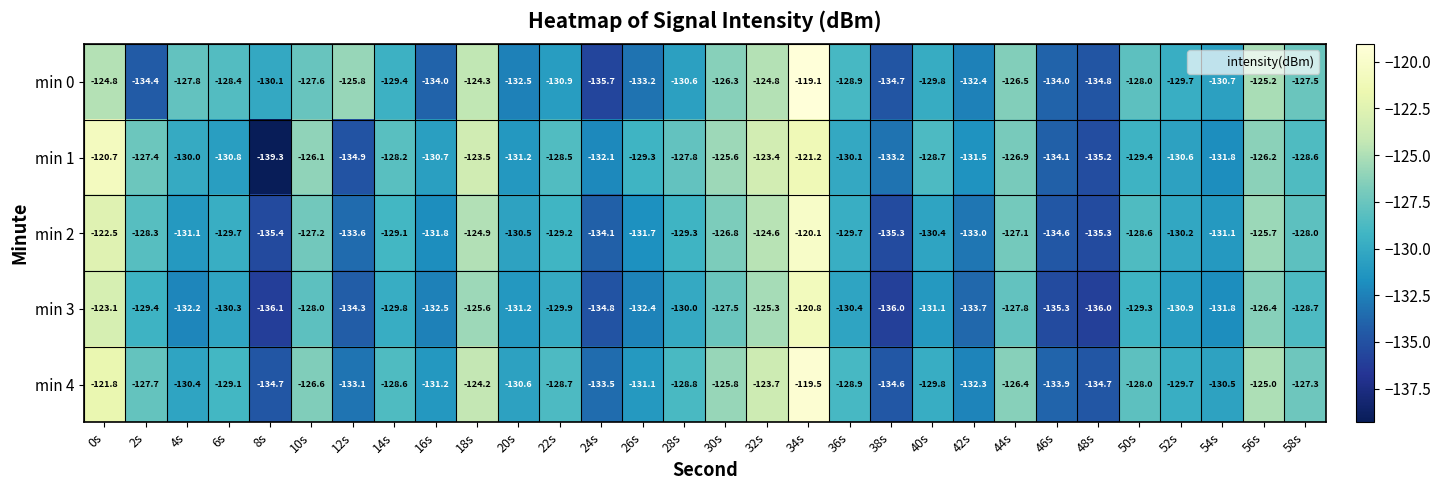

What is the smallest value displayed?

-139.3